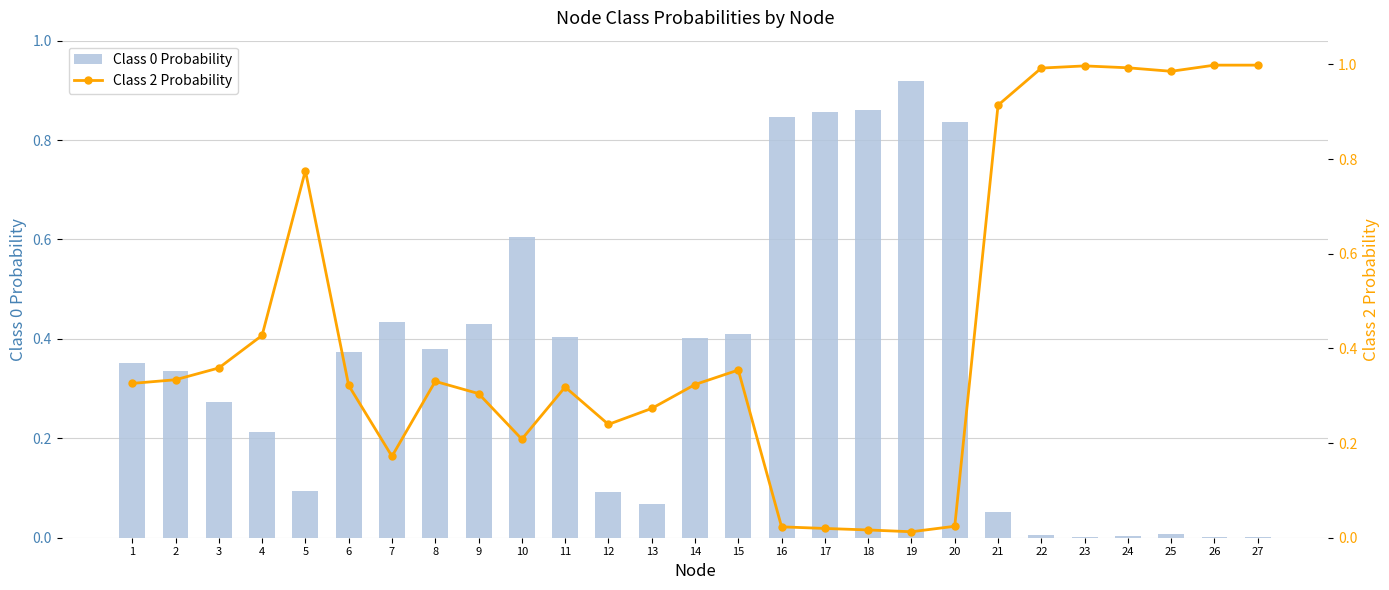

Between 5 and 10, which is larger?

10